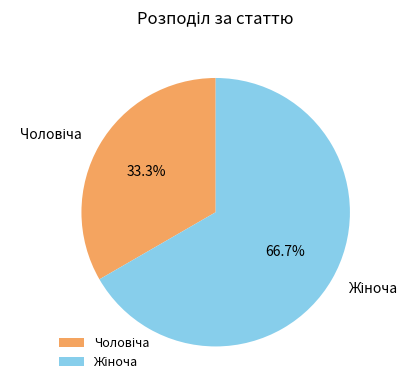

Is there any slice that represents more than half of the pie?

Yes